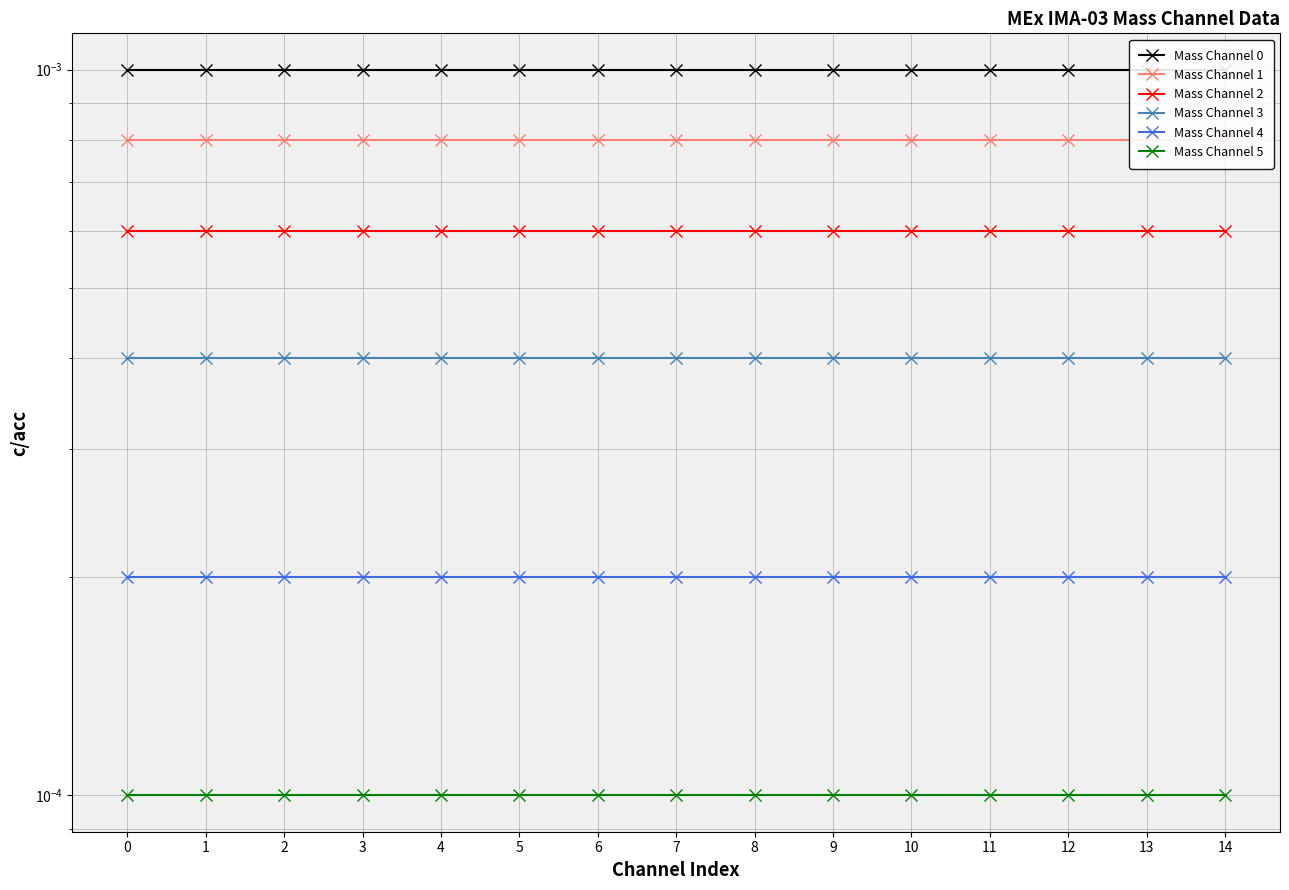

Count the number of categories in the chart.

15